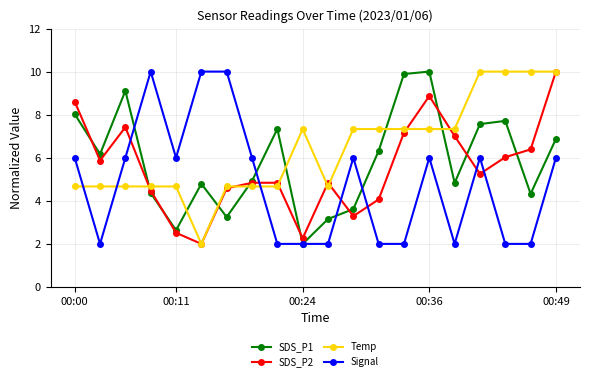

Which series has the largest total across all categories?

Temp